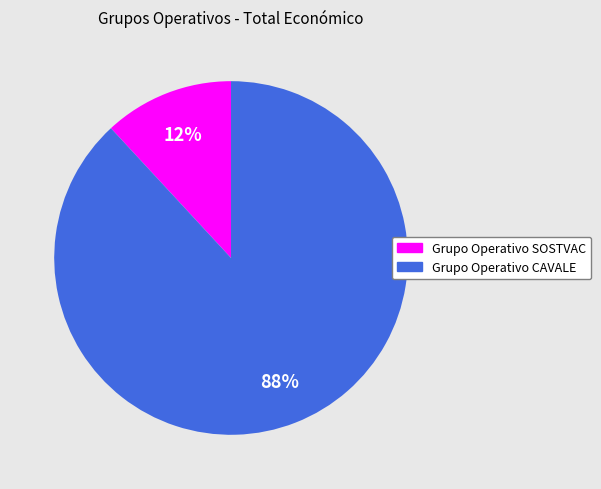

Is the sum of Grupo Operativo SOSTVAC and Grupo Operativo CAVALE greater than half?

Yes